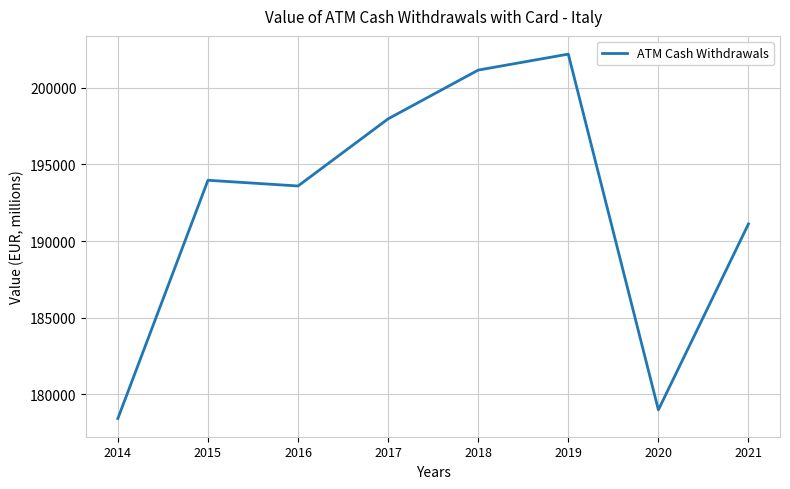

Reading right to left, extract all data points from this chart.

191116.2	178995.7	202186.0	201144.1	197966.1	193589.8	193962.5	178433.1